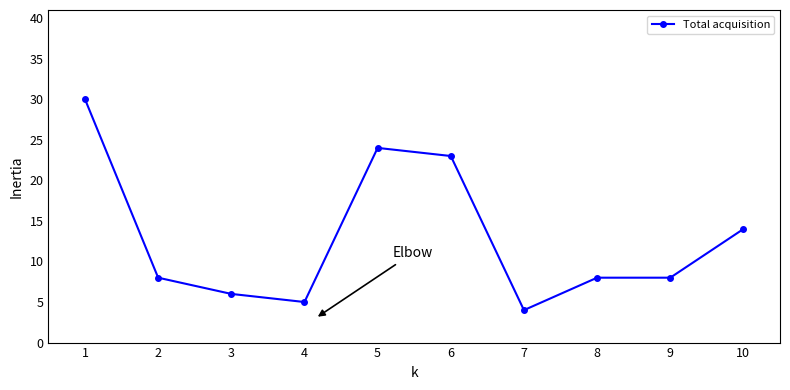

What is the average value?

13